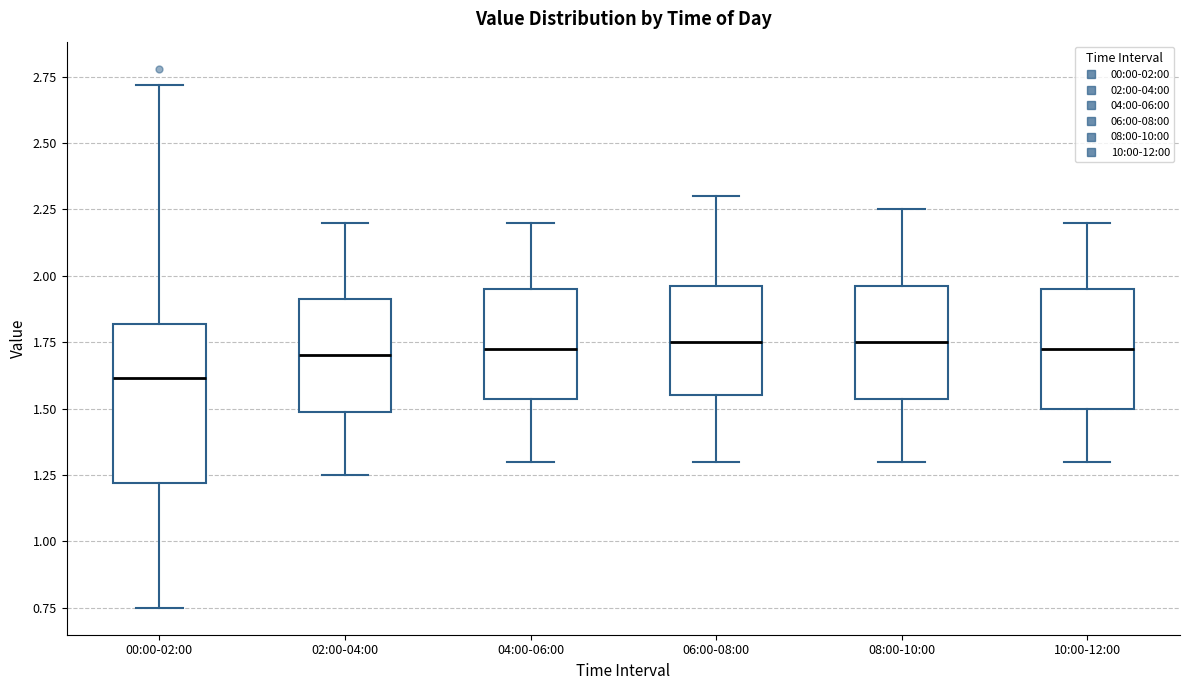

Comparing the boxes themselves (not the whiskers), which one is the tallest?

00:00-02:00